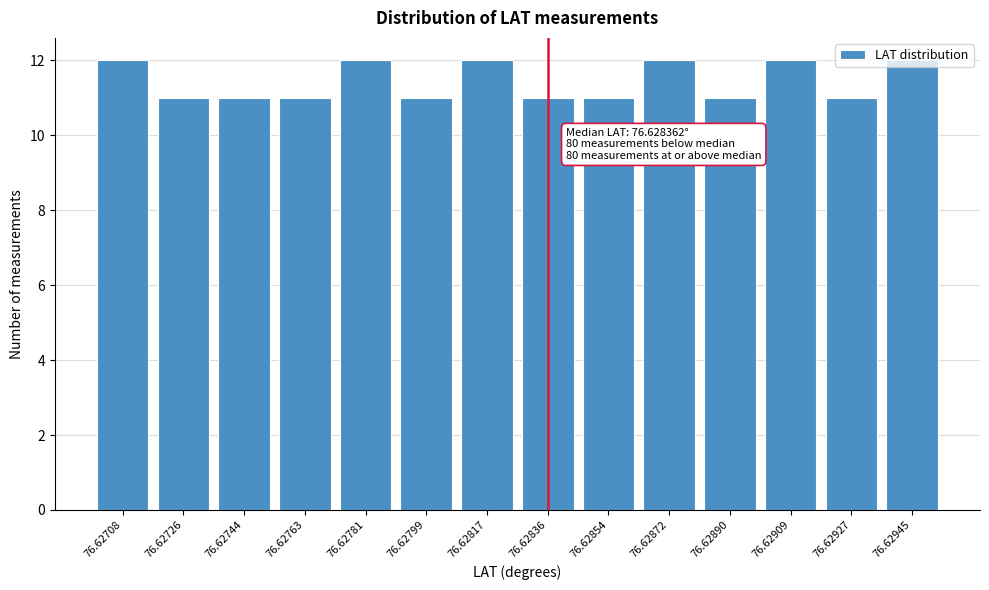

What is the sum of all values?

160